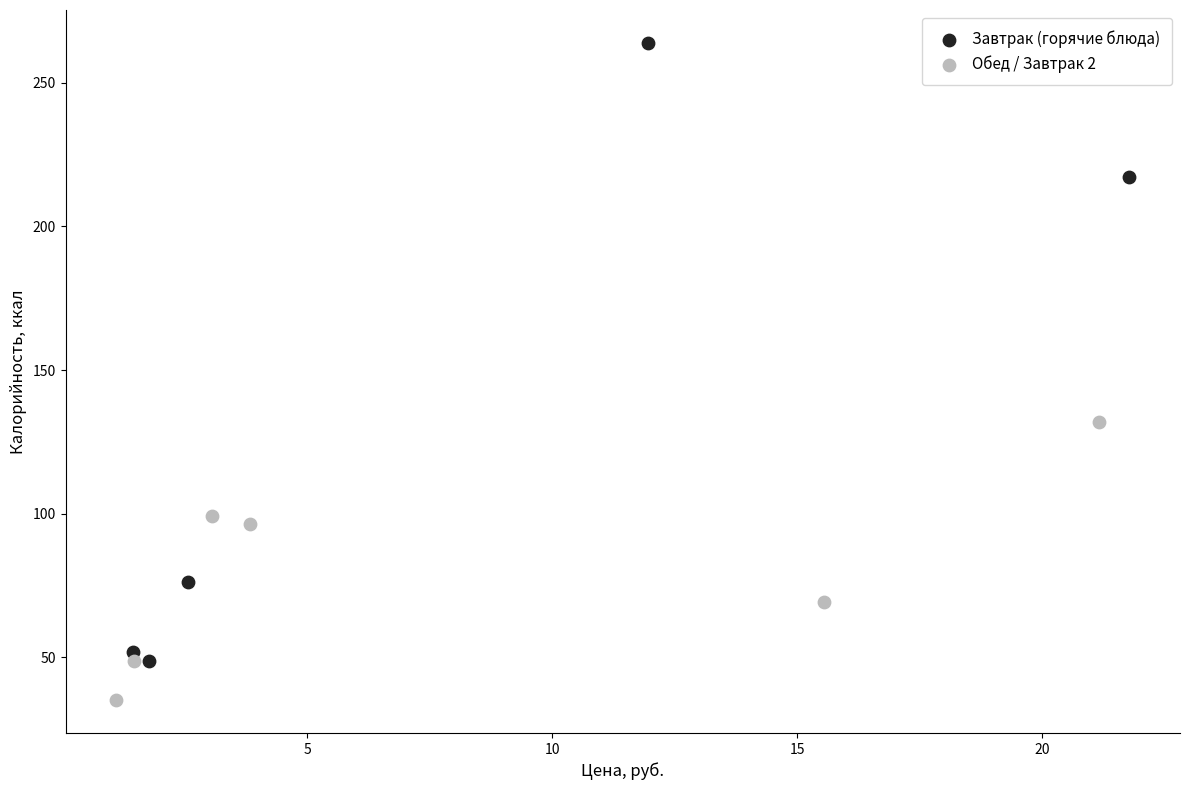

What are all the series names shown in the legend?

Завтрак (горячие блюда), Обед / Завтрак 2